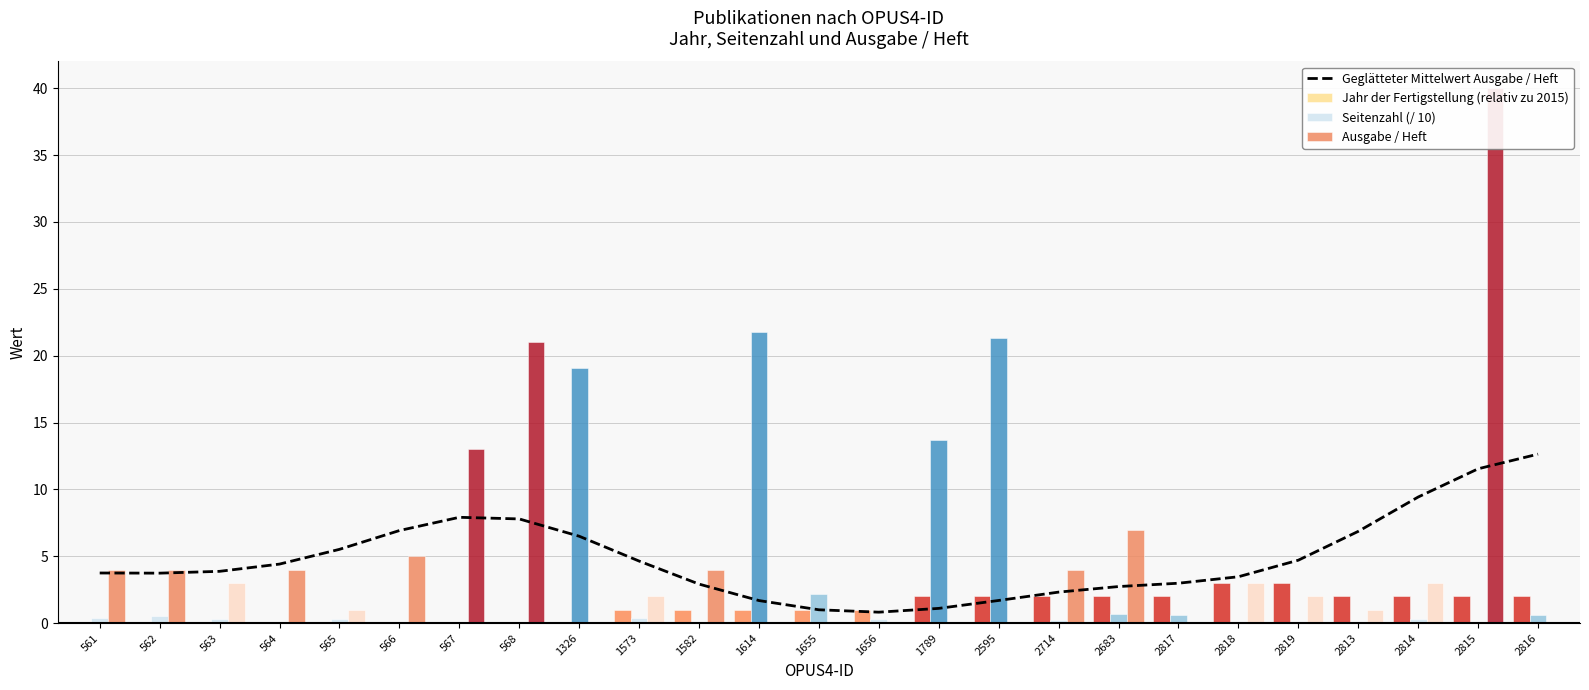

Reading left to right, extract all data points from this chart.

Geglätteter Mittelwert Ausgabe / Heft: 561=3.8	562=3.7	563=3.9	564=4.4	565=5.5	566=6.9	567=7.9	568=7.8	1326=6.5	1573=4.6	1582=2.9	1614=1.7	1655=1.0	1656=0.8	1789=1.1	2595=1.7	2714=2.3	2683=2.7	2817=3.0	2818=3.5	2819=4.7	2813=6.9	2814=9.4	2815=11.5	2816=12.6
Jahr der Fertigstellung (relativ zu 2015): 561=0.0	562=0.0	563=0.0	564=0.0	565=0.0	566=0.0	567=0.0	568=0.0	1326=0.0	1573=1.0	1582=1.0	1614=1.0	1655=1.0	1656=1.0	1789=2.0	2595=2.0	2714=2.0	2683=2.0	2817=2.0	2818=3.0	2819=3.0	2813=2.0	2814=2.0	2815=2.0	2816=2.0
Seitenzahl (/ 10): 561=0.4	562=0.5	563=0.3	564=0.0	565=0.3	566=0.1	567=0.1	568=0.1	1326=19.1	1573=0.4	1582=0.0	1614=21.8	1655=2.2	1656=0.3	1789=13.7	2595=21.3	2714=0.2	2683=0.7	2817=0.6	2818=0.1	2819=0.0	2813=0.0	2814=0.3	2815=0.1	2816=0.6
Ausgabe / Heft: 561=4.0	562=4.0	563=3.0	564=4.0	565=1.0	566=5.0	567=13.0	568=21.0	1326=0.0	1573=2.0	1582=4.0	1614=0.0	1655=0.0	1656=0.0	1789=0.0	2595=0.0	2714=4.0	2683=7.0	2817=0.0	2818=3.0	2819=2.0	2813=1.0	2814=3.0	2815=40.0	2816=0.0